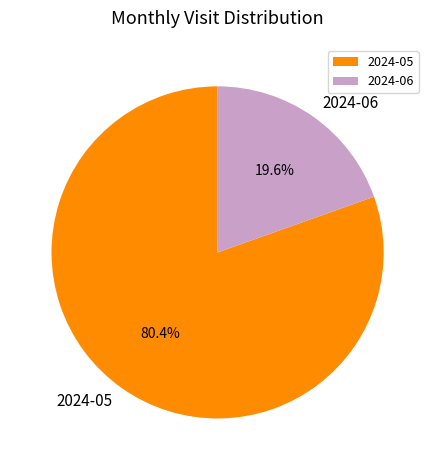

To the nearest percent, what is the difference between the largest and smallest slice percentages?

61%